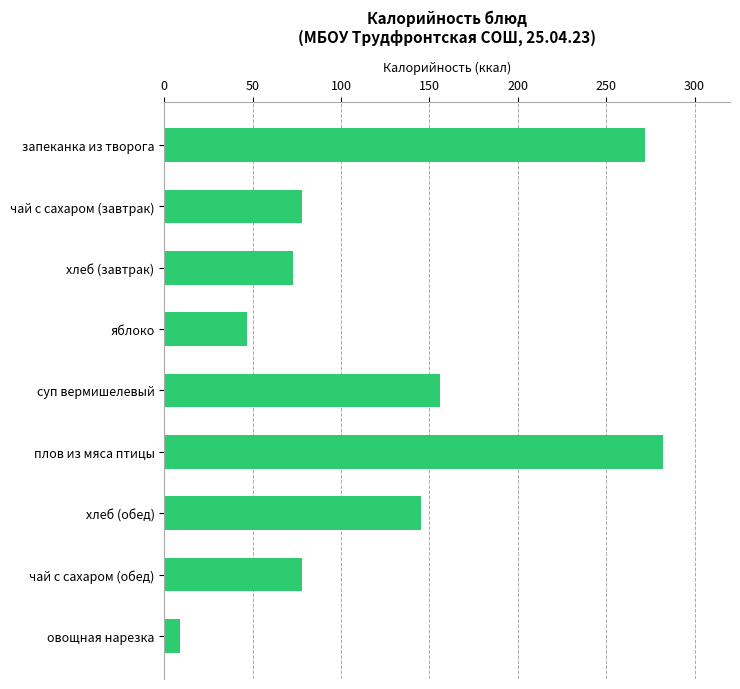

What is the smallest value displayed?

9.0